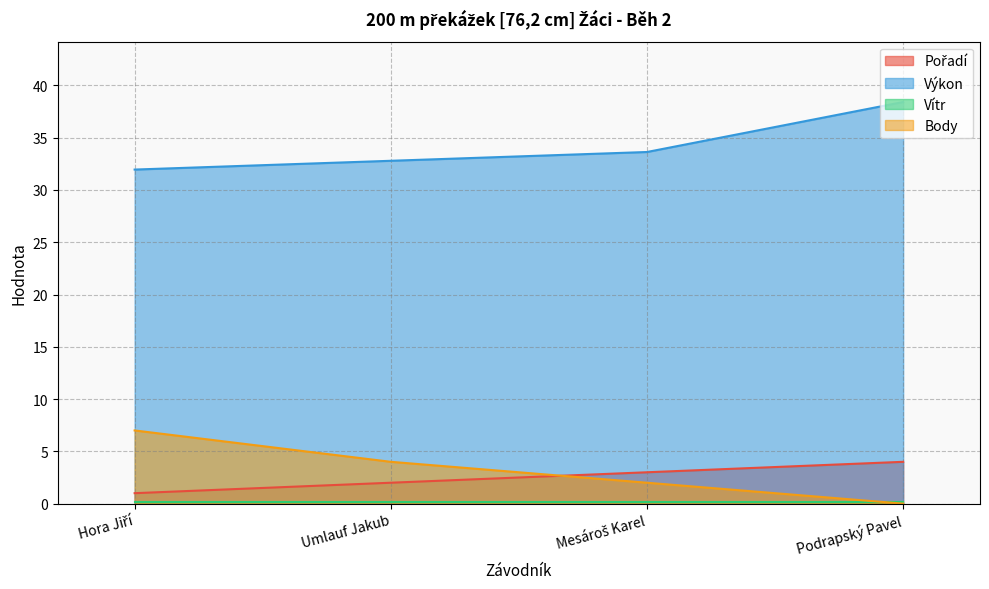

True or false: Výkon and Body cross at least once.

False